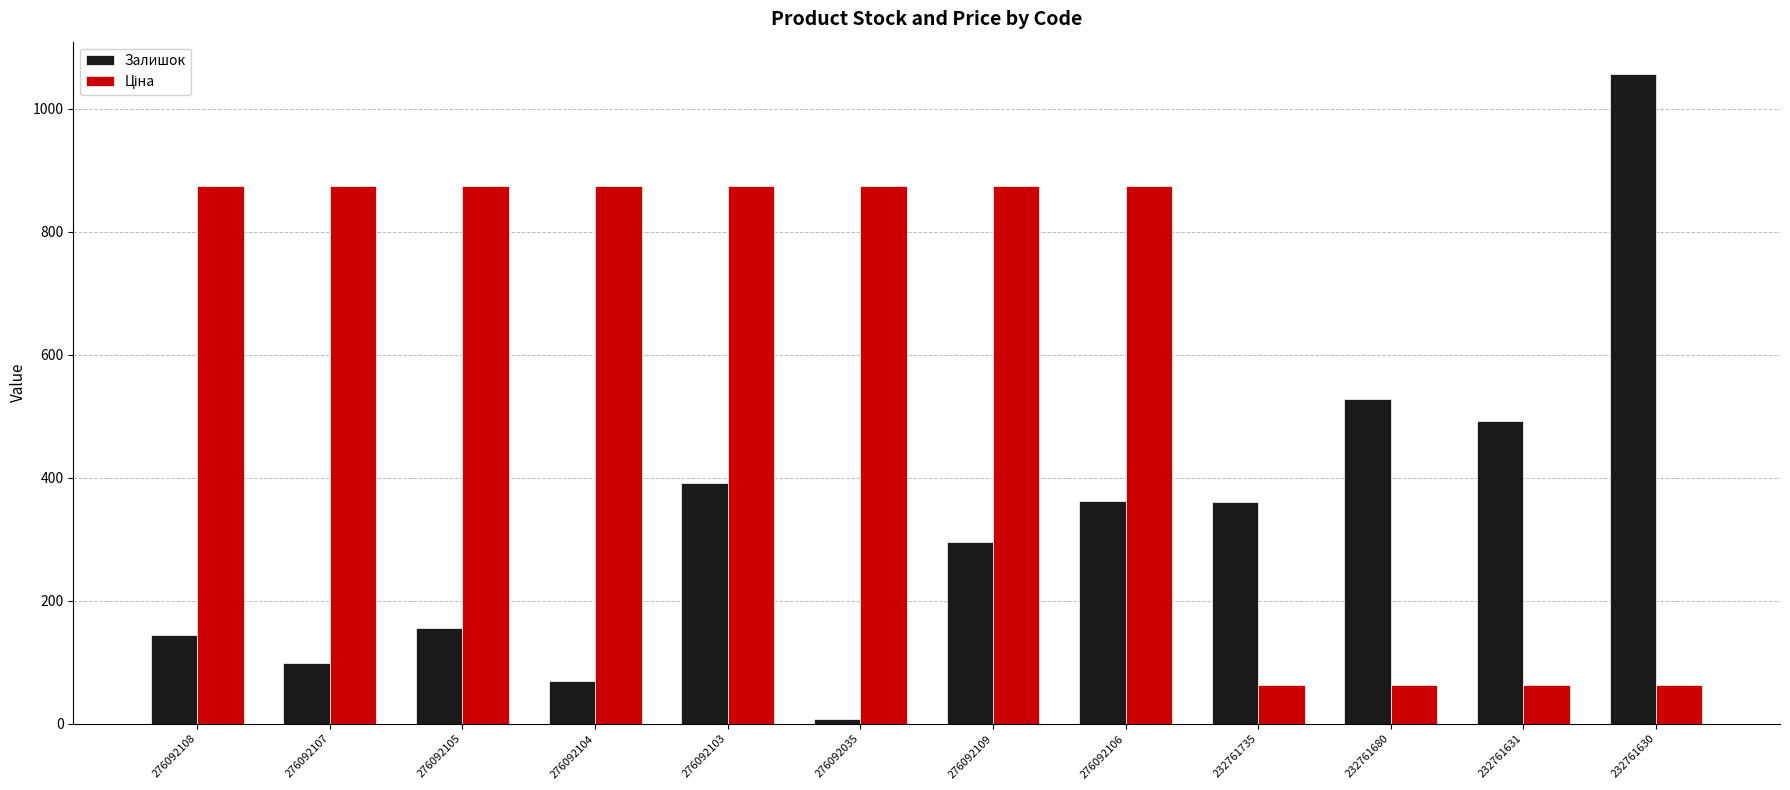

At how many categories does at least one series exceed 1013?

1